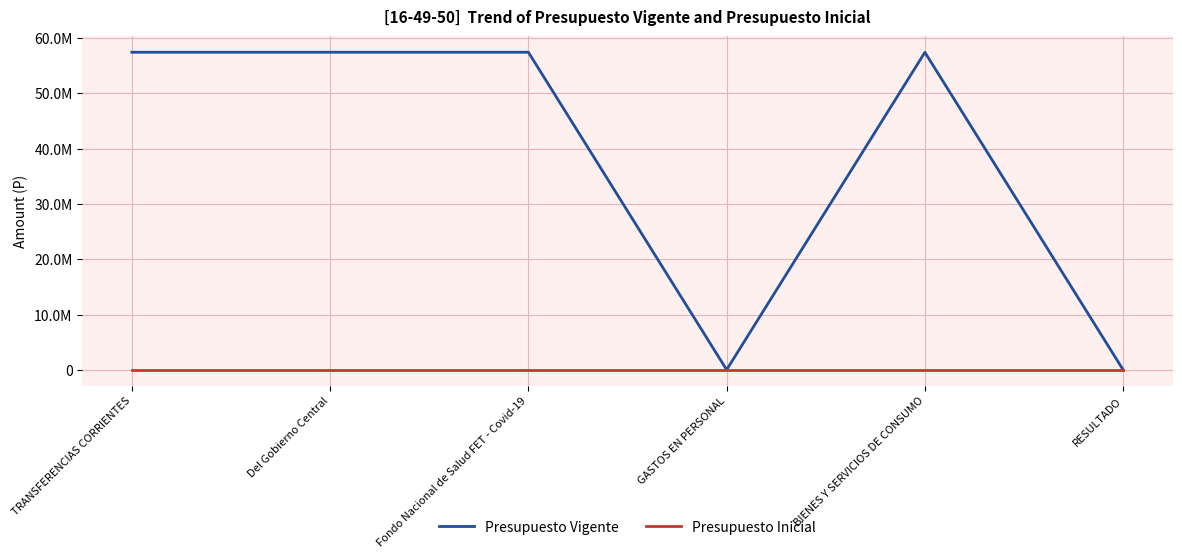

Is this an area chart (filled region under the line)?

No